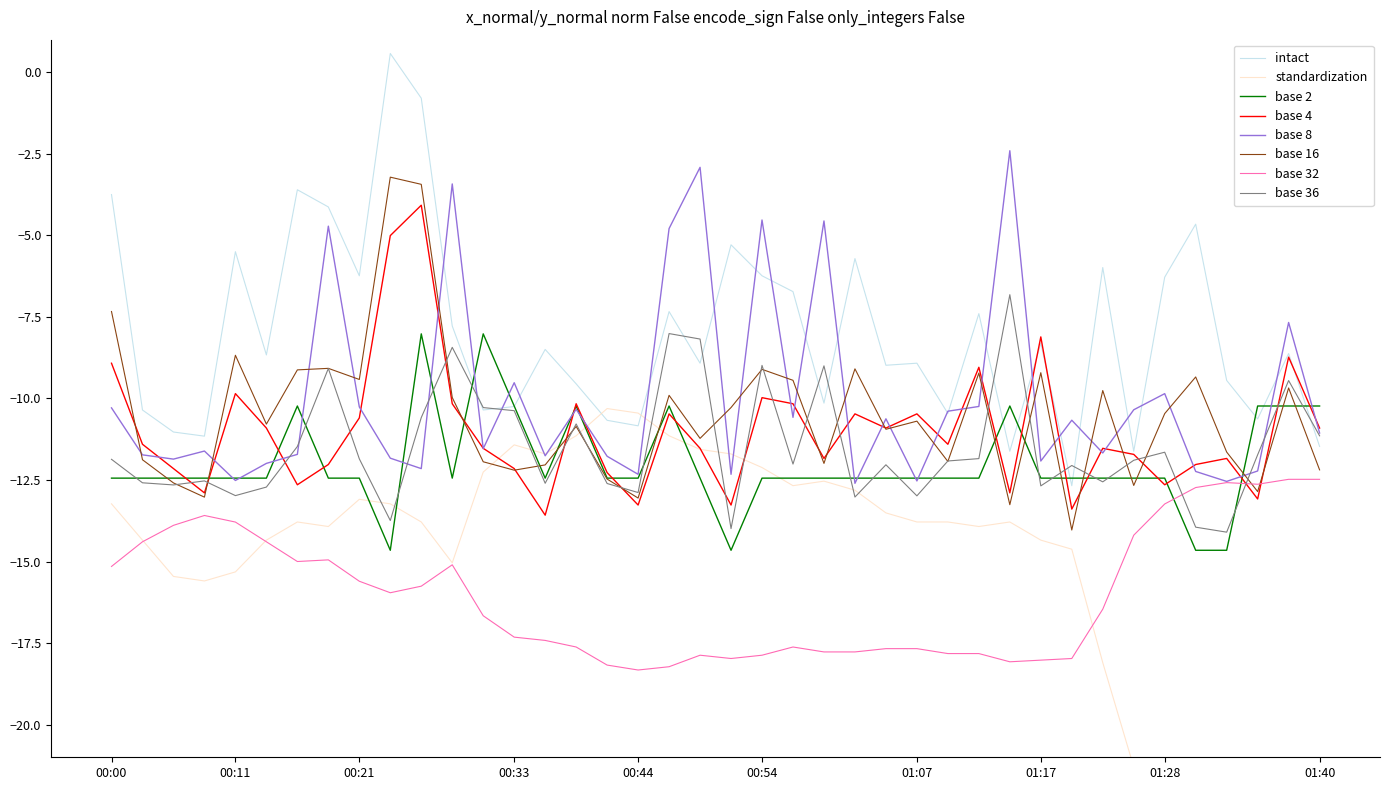

The value of base 8 at 00:33 is -16.2. True or false?

False